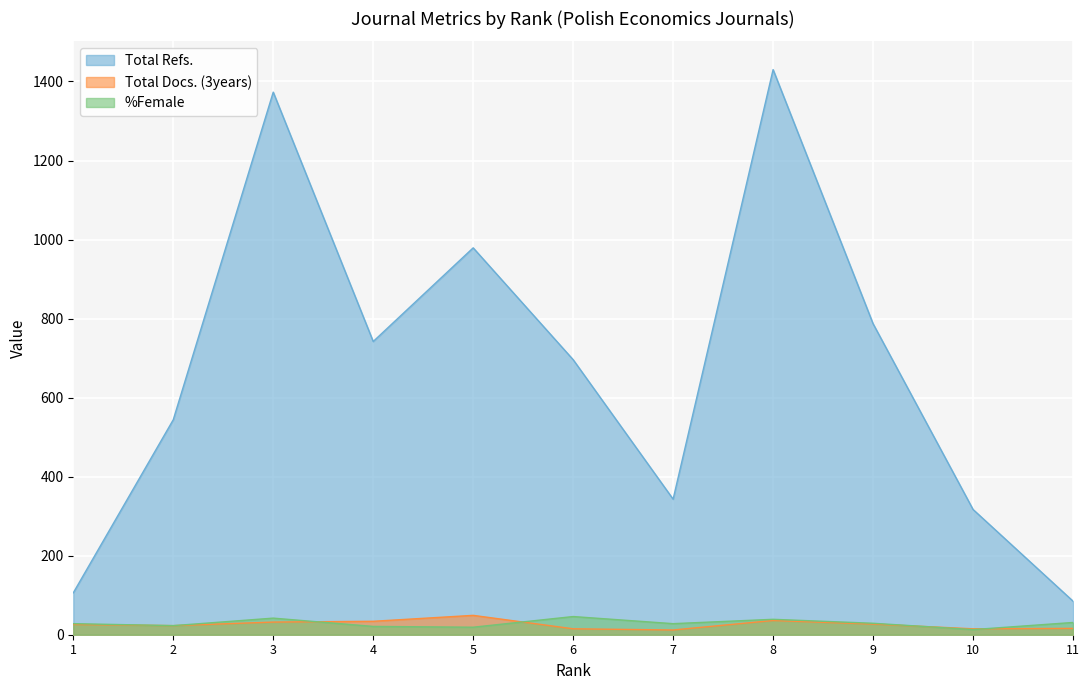

Which label corresponds to the largest value in the chart?

8